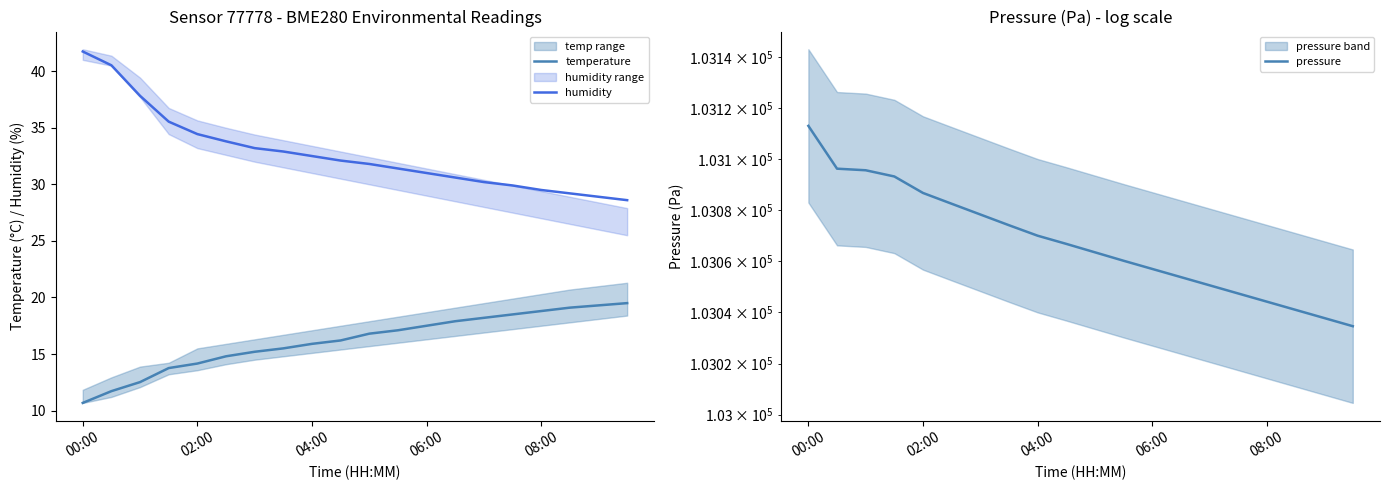

True or false: humidity and temperature cross at least once.

False